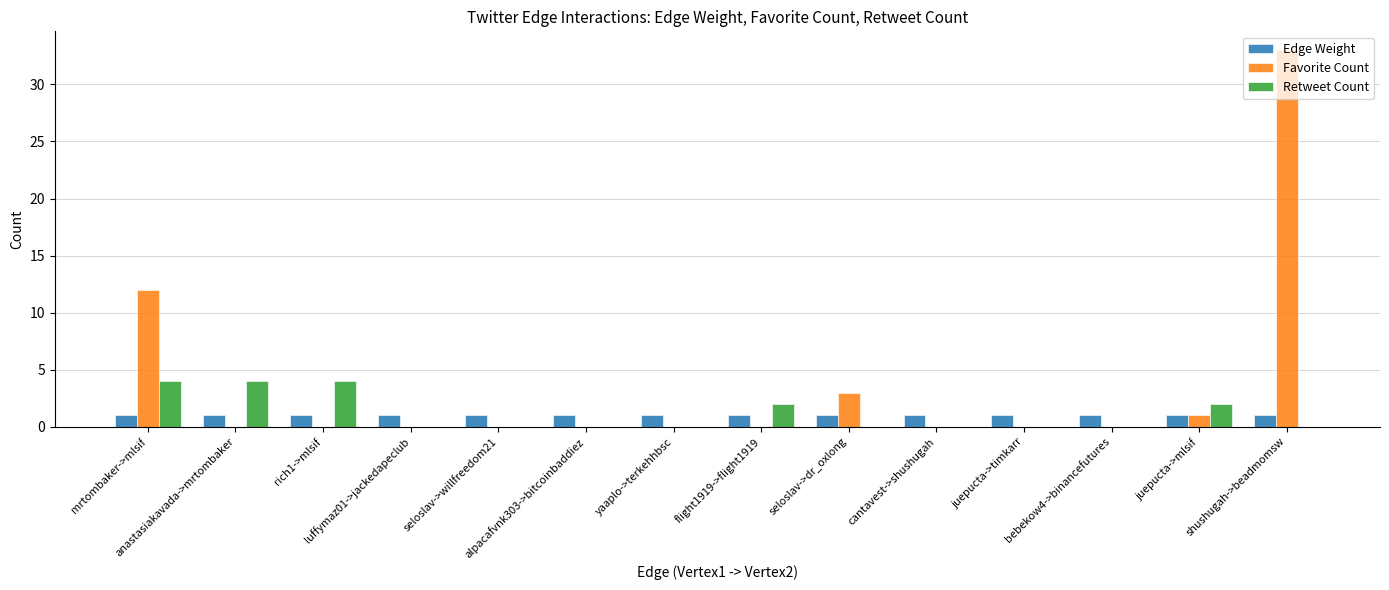

What is the maximum value for Retweet Count?

4